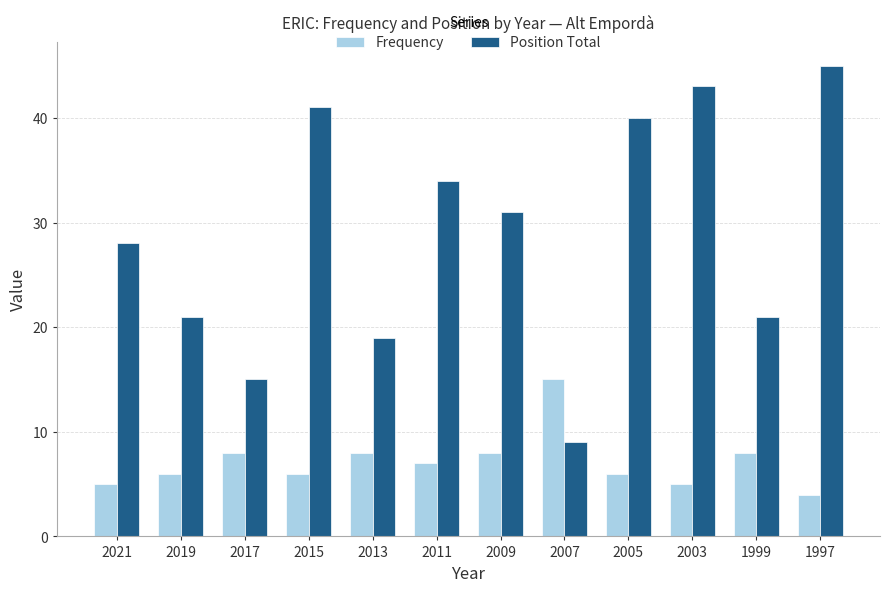

At which category is the sum across all series the highest?

1997